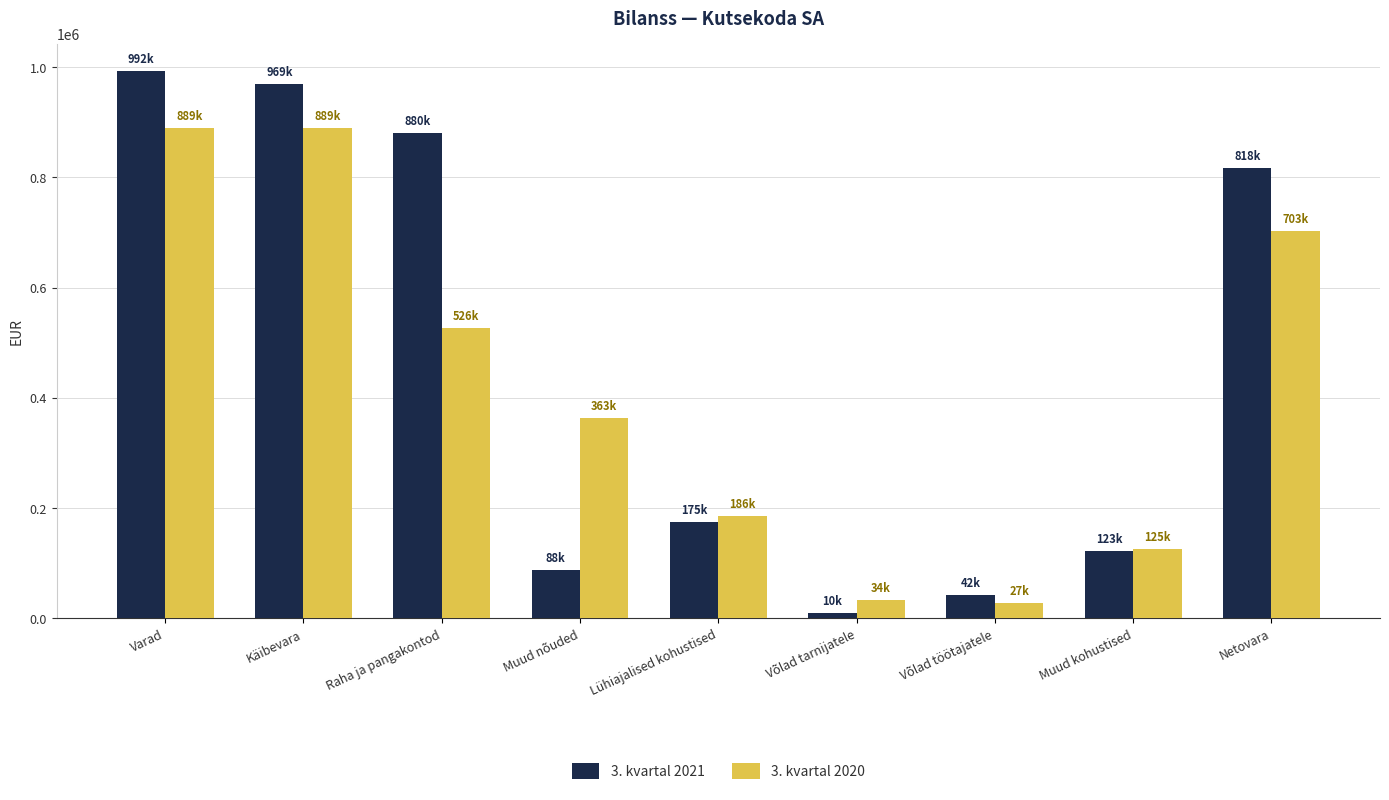

What is the highest value of the 3. kvartal 2021 series?

992497.1